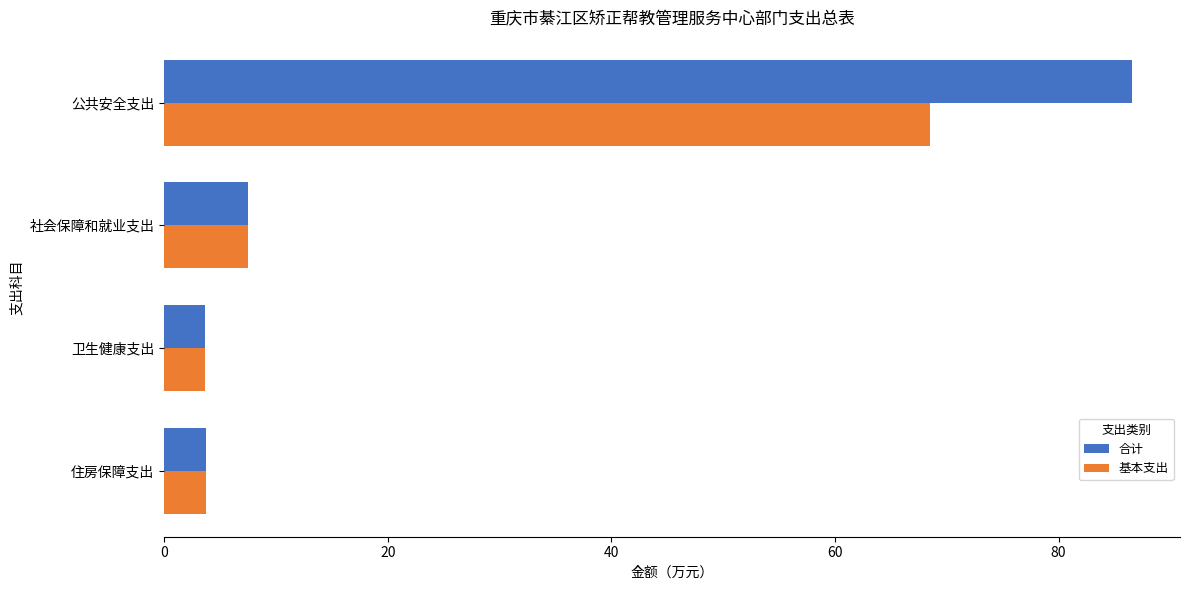

What is the difference between the maximum and minimum values in the 基本支出 series?

64.9